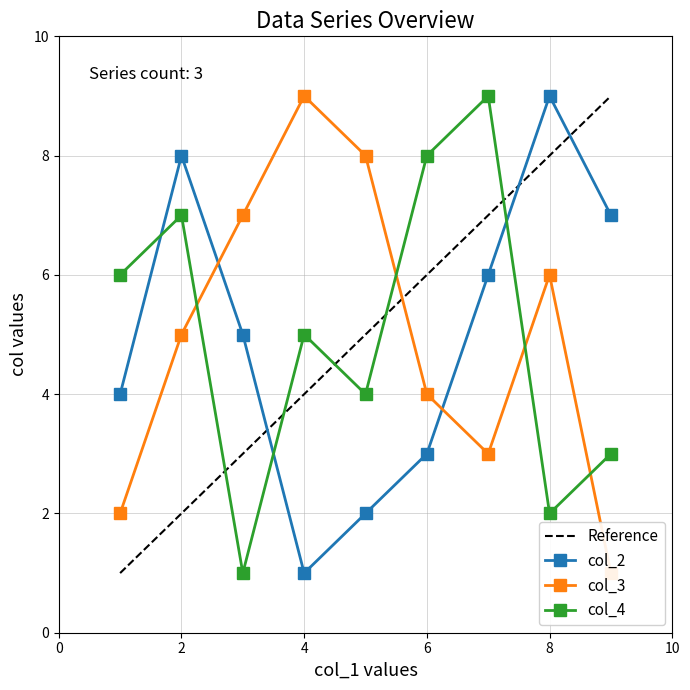

Is it true that col_2 equals 3 at 6?

True